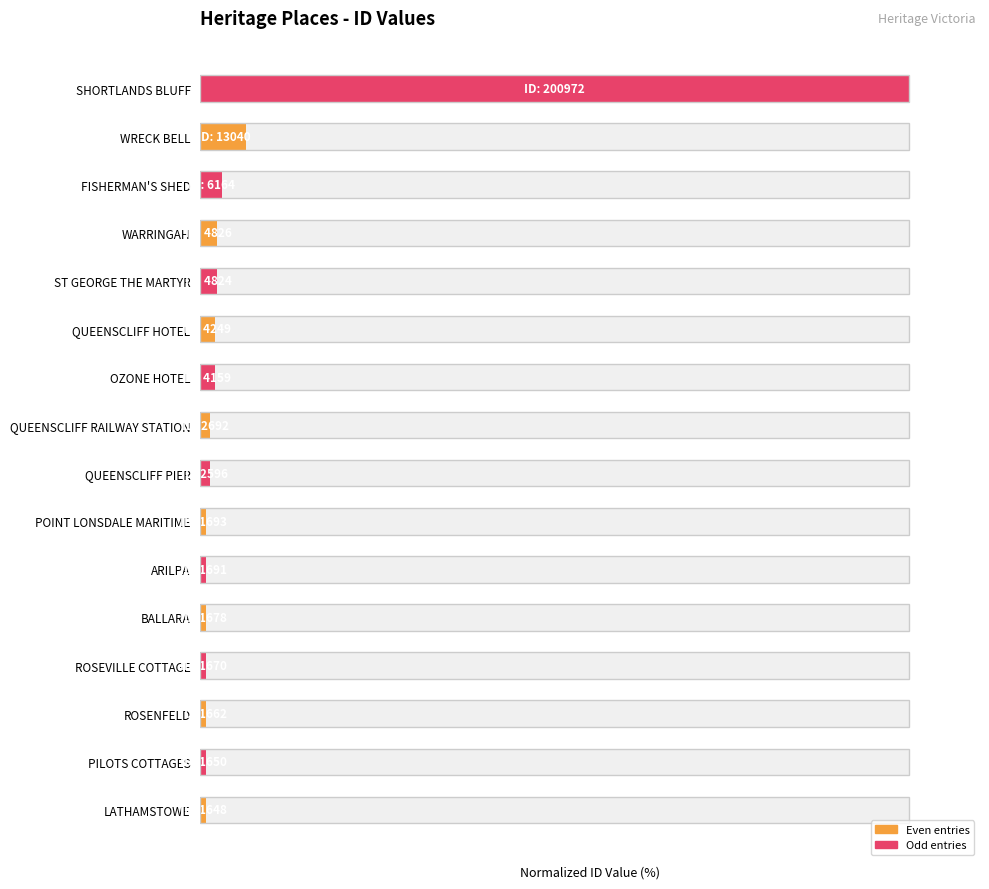

What is the difference between the maximum and minimum values?

99.2